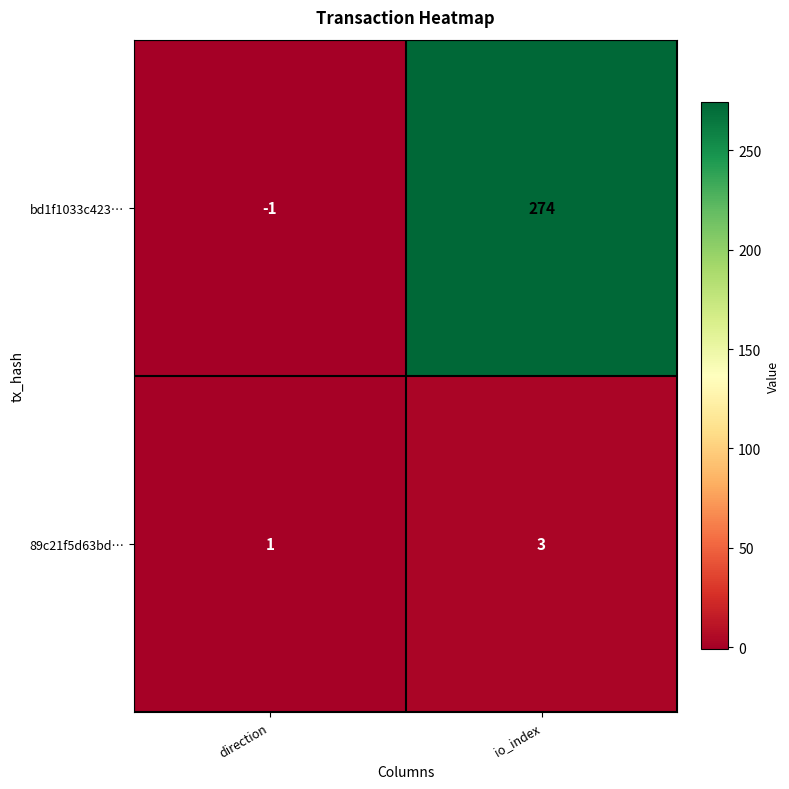

Reading left to right, transcribe all the data shown in this chart.

bd1f1033c423…: direction=-1	io_index=274
89c21f5d63bd…: direction=1	io_index=3